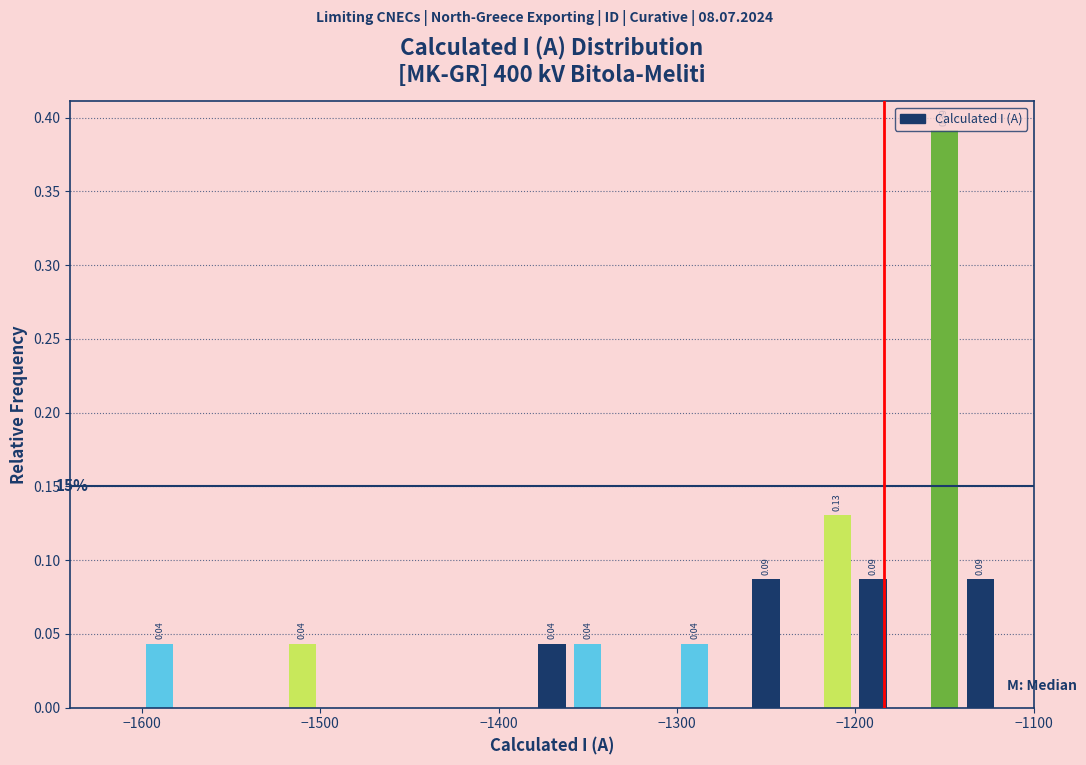

Read against the x-axis, roughly where is the centre of the tallest bar?

-1150